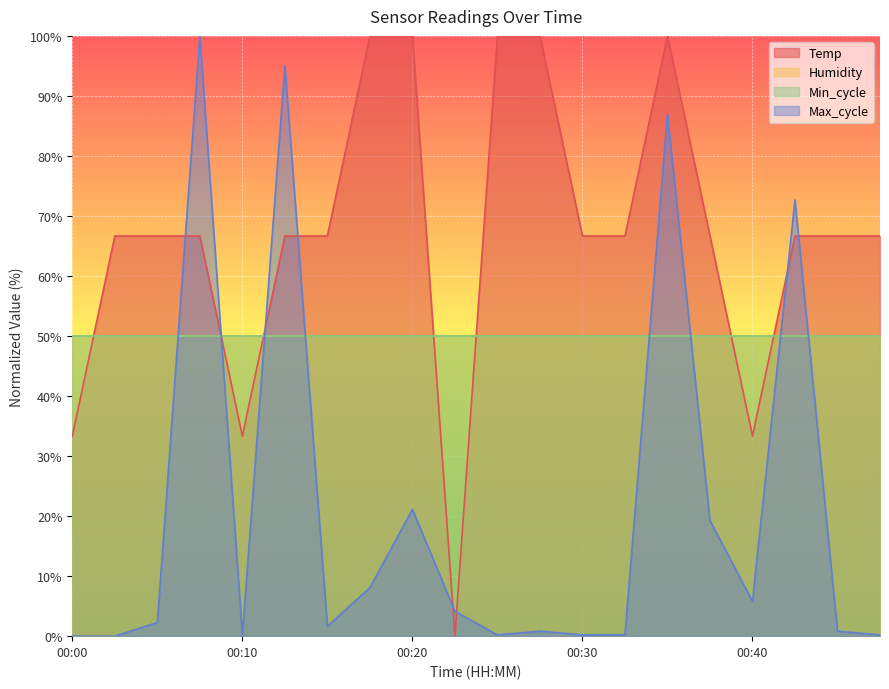

Between 00:05 and 00:28, which series saw the biggest shift?

Temp